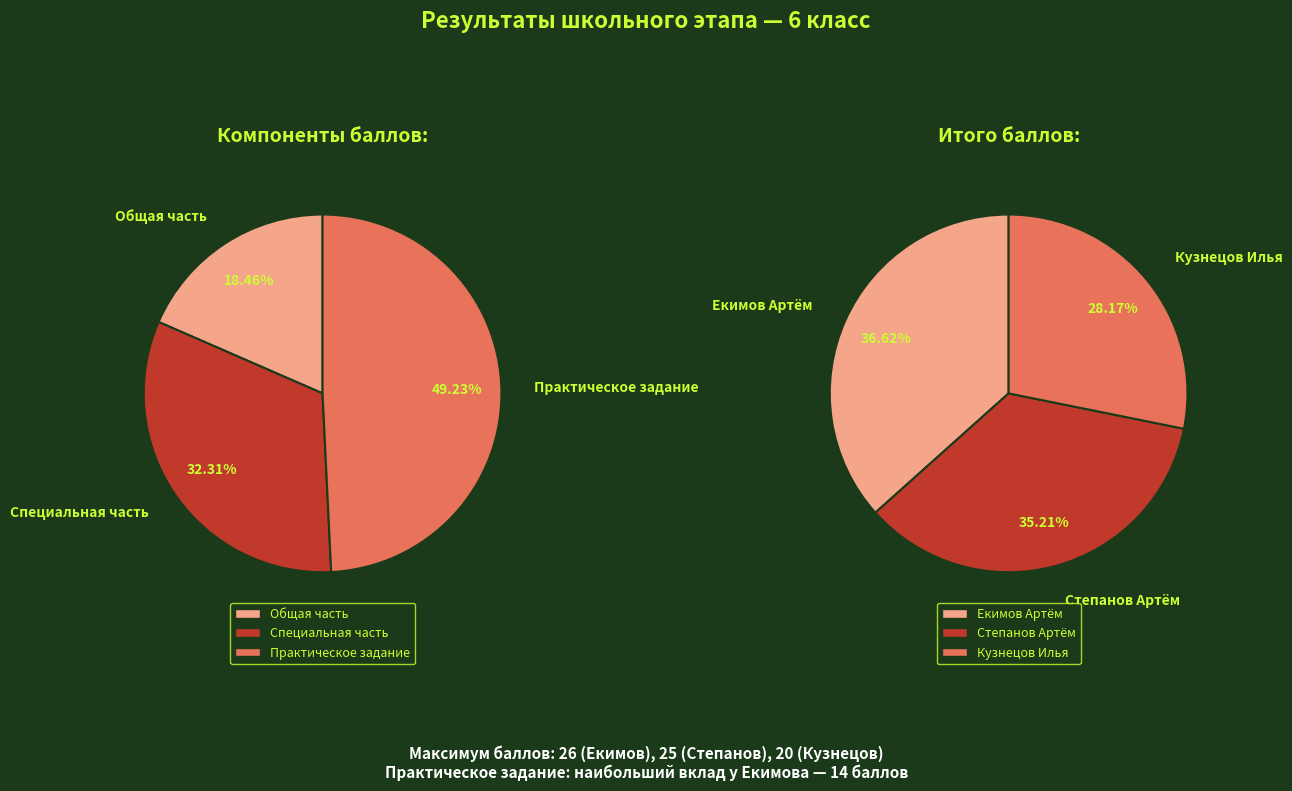

The Екимов Артём slice represents 36% of the pie. True or false?

False